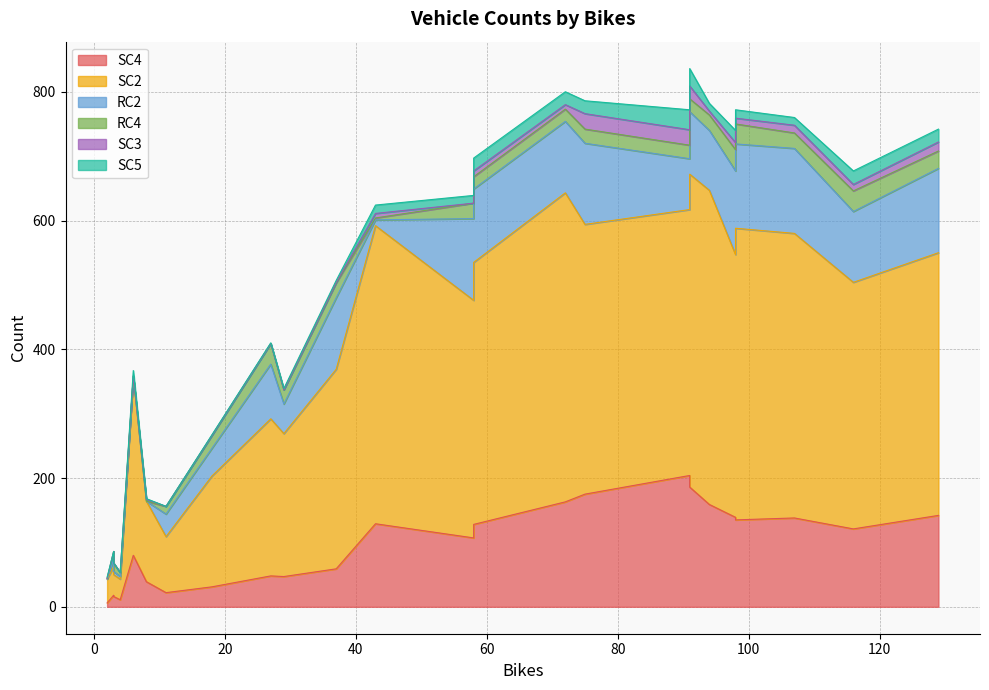

Does the chart display data point markers on the line(s)?

No